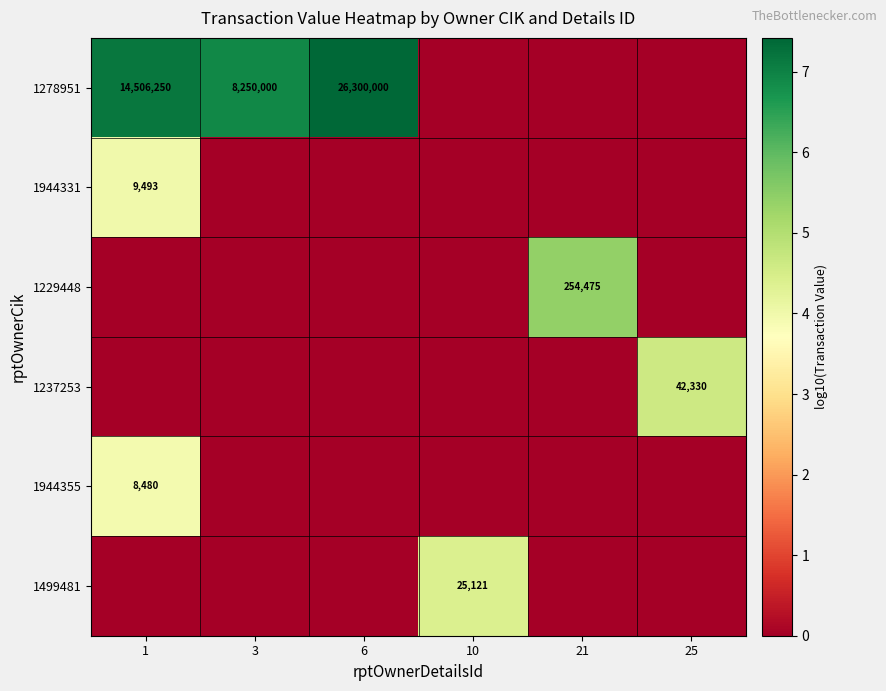

At which category is the sum across all series the highest?

1